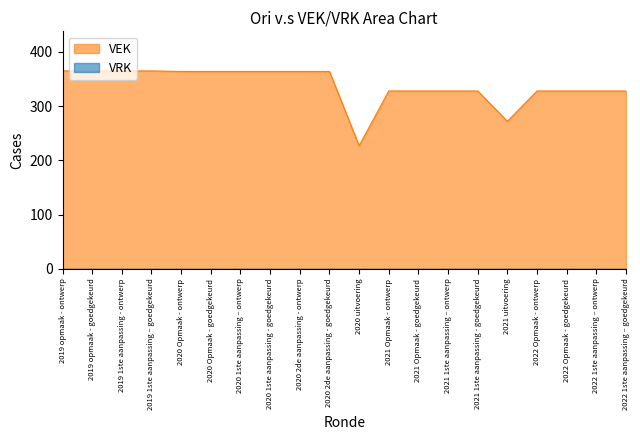

Which category has the highest value across all series?

2019 opmaak - ontwerp